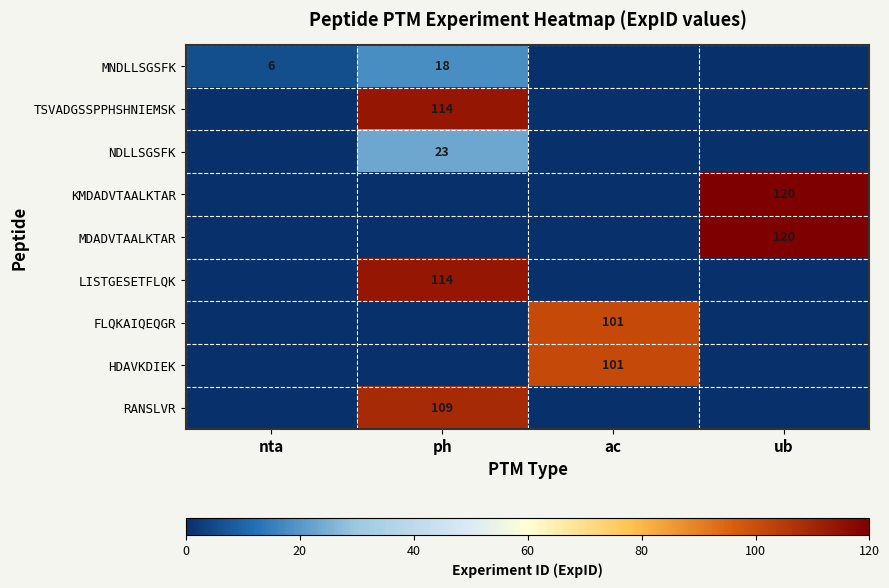

True or false: MDADVTAALKTAR has a value of 161 at ub.

False